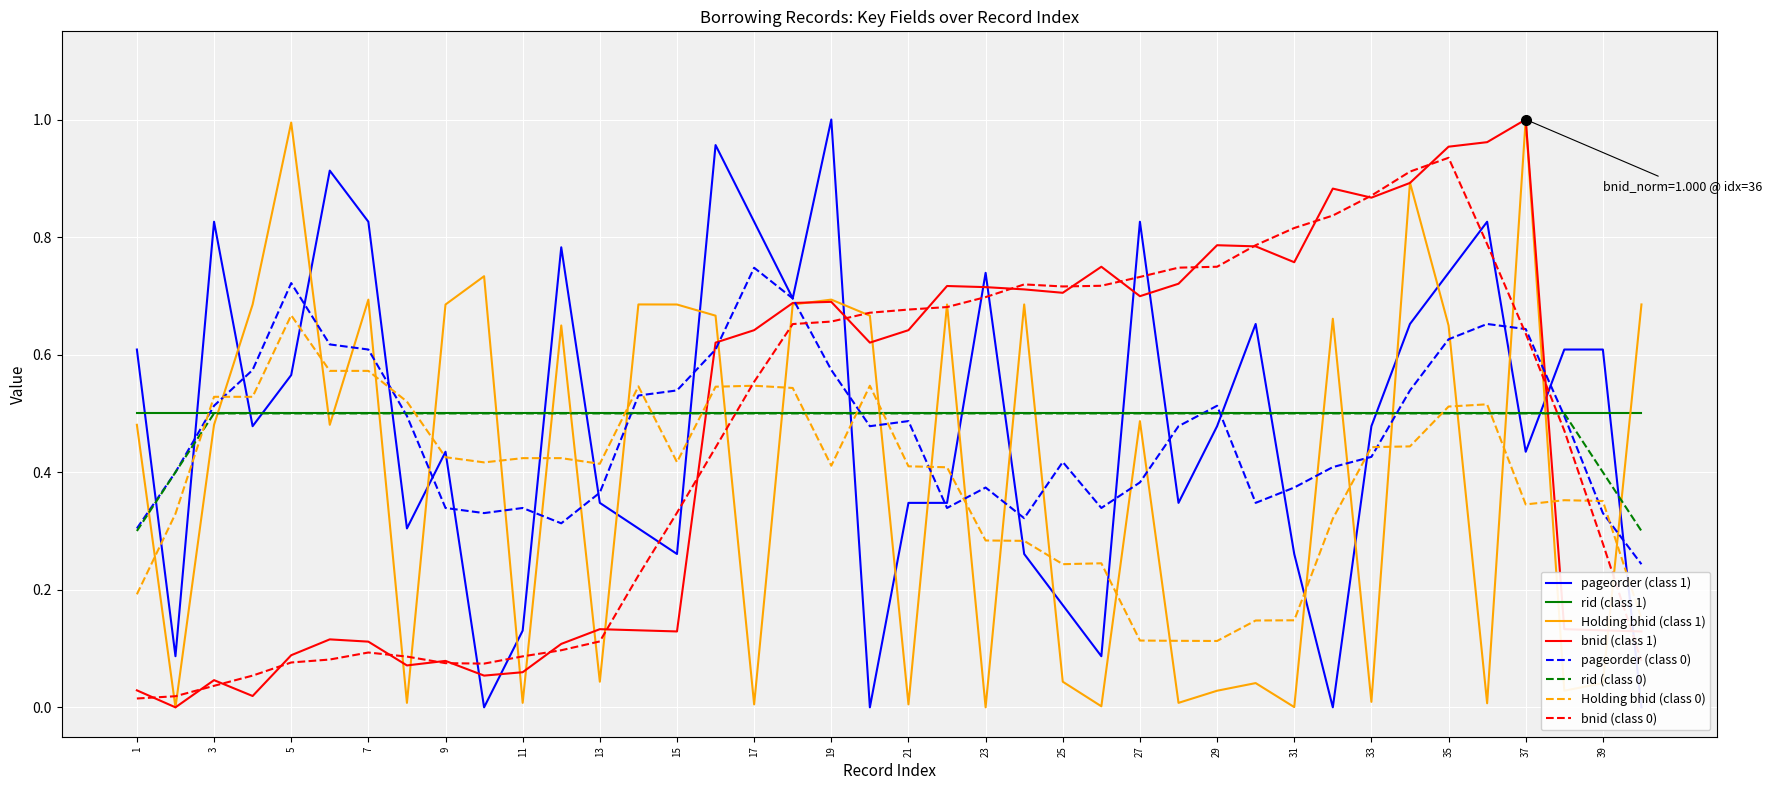

At which category is the sum across all series the highest?

34